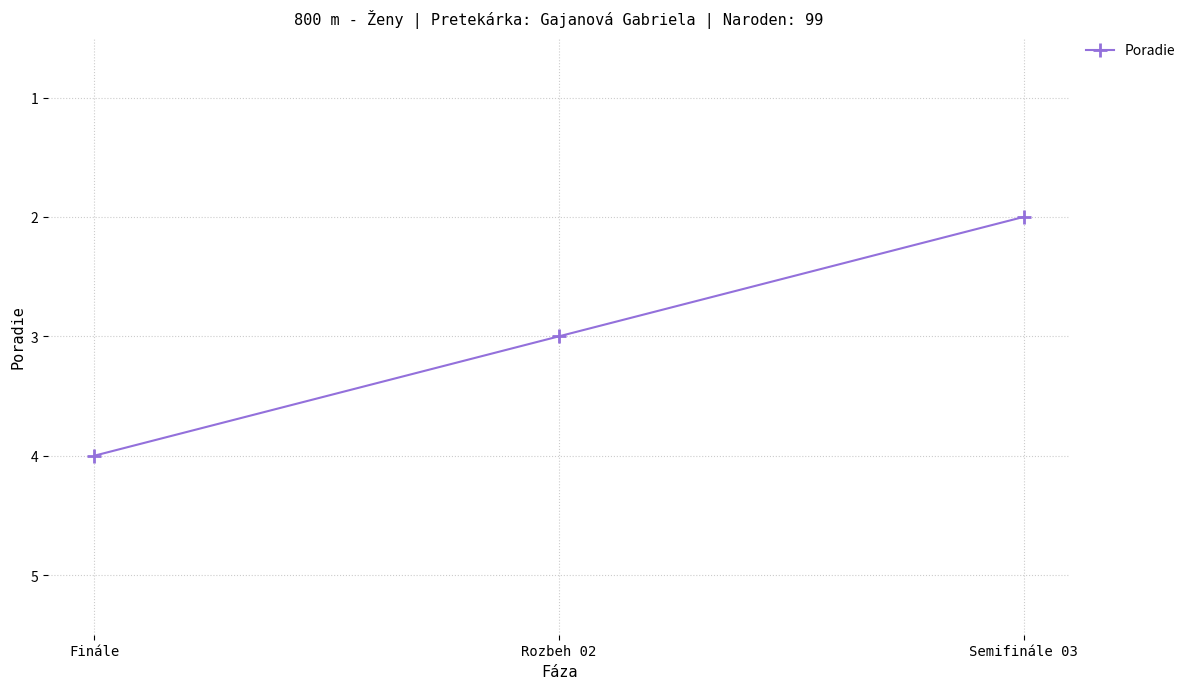

Rank the categories by value from lowest to highest.

Semifinále 03, Rozbeh 02, Finále